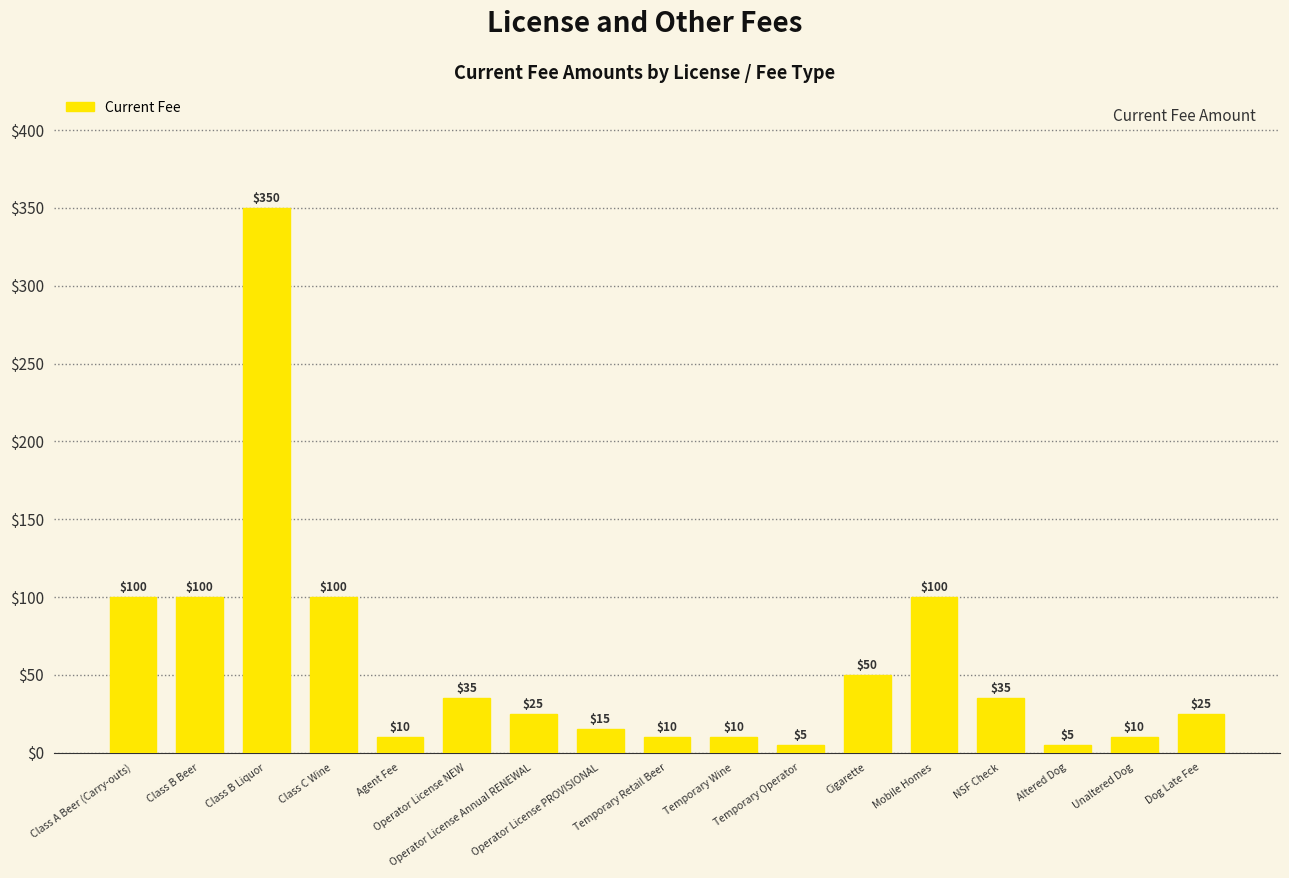

Which has a higher value, Temporary Wine or Temporary Operator?

Temporary Wine